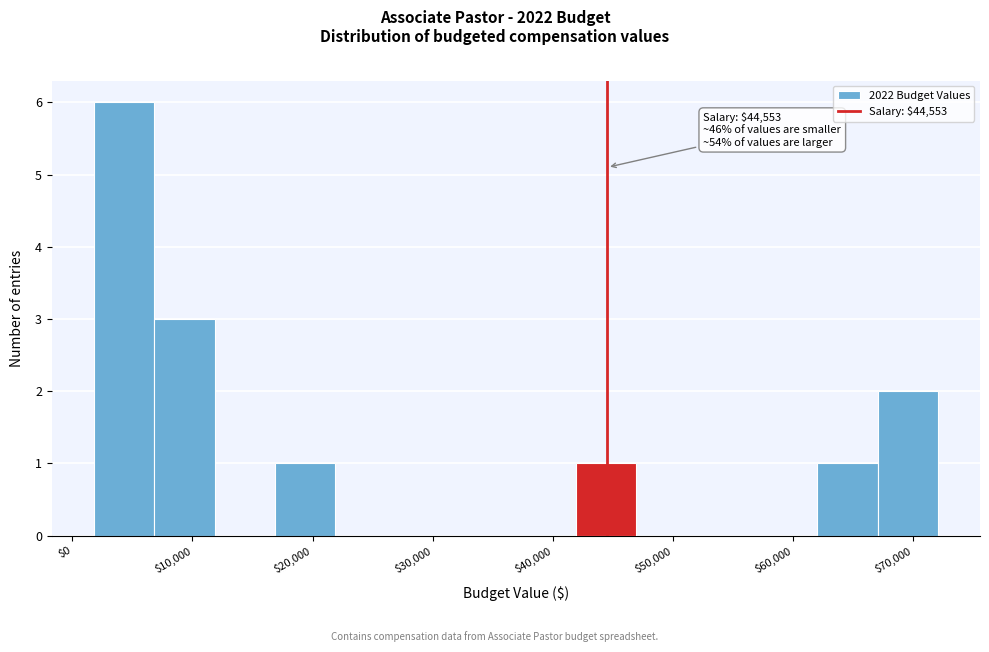

Which range on the x-axis has the tallest bar?

2000 to 7000